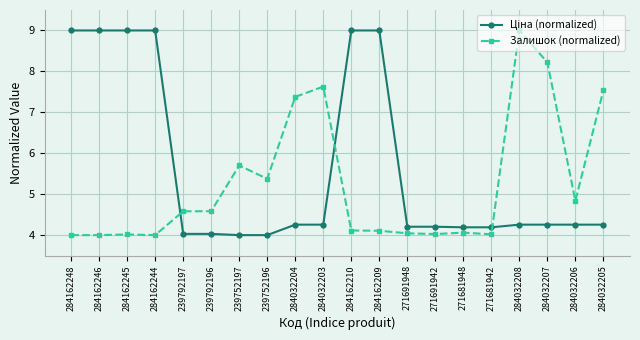

What is the spread (max minus min) of values at 284032208?

4.7